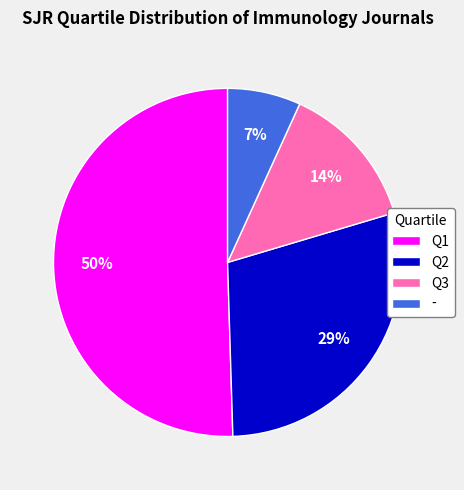

Which has a higher value, Q1 or -?

Q1